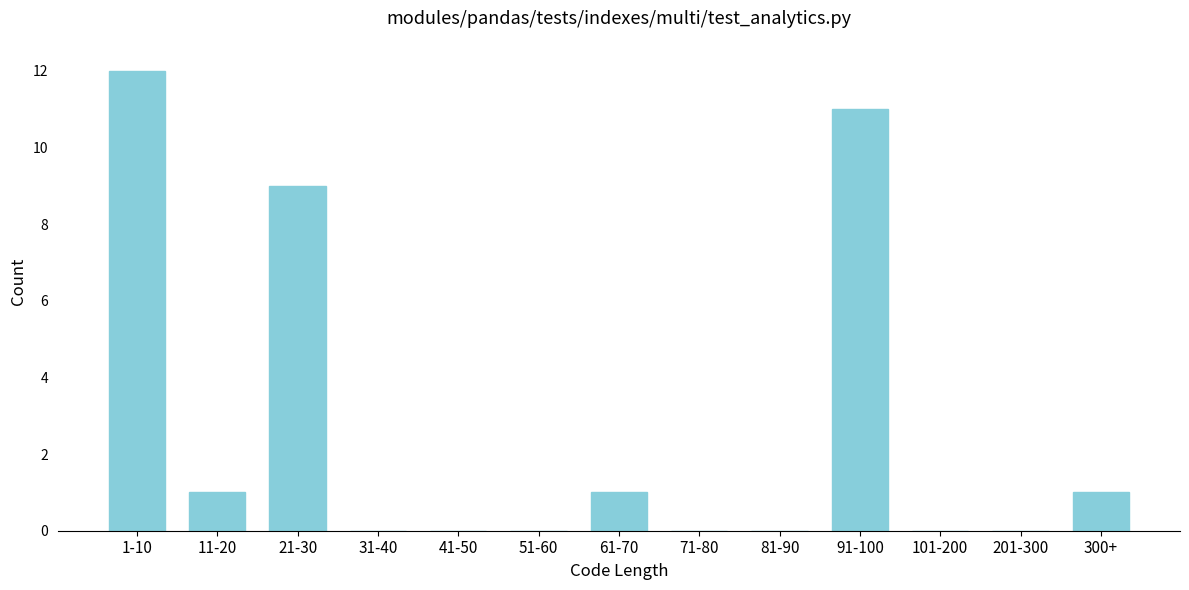

Reading left to right, what are all the values shown in this chart?

1-10=12	11-20=1	21-30=9	31-40=0	41-50=0	51-60=0	61-70=1	71-80=0	81-90=0	91-100=11	101-200=0	201-300=0	300+=1